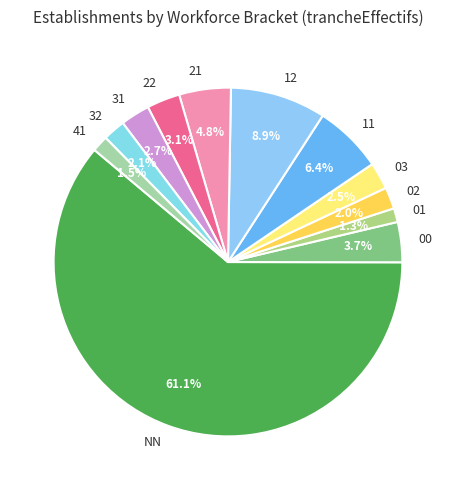

Does any single category account for the majority?

Yes